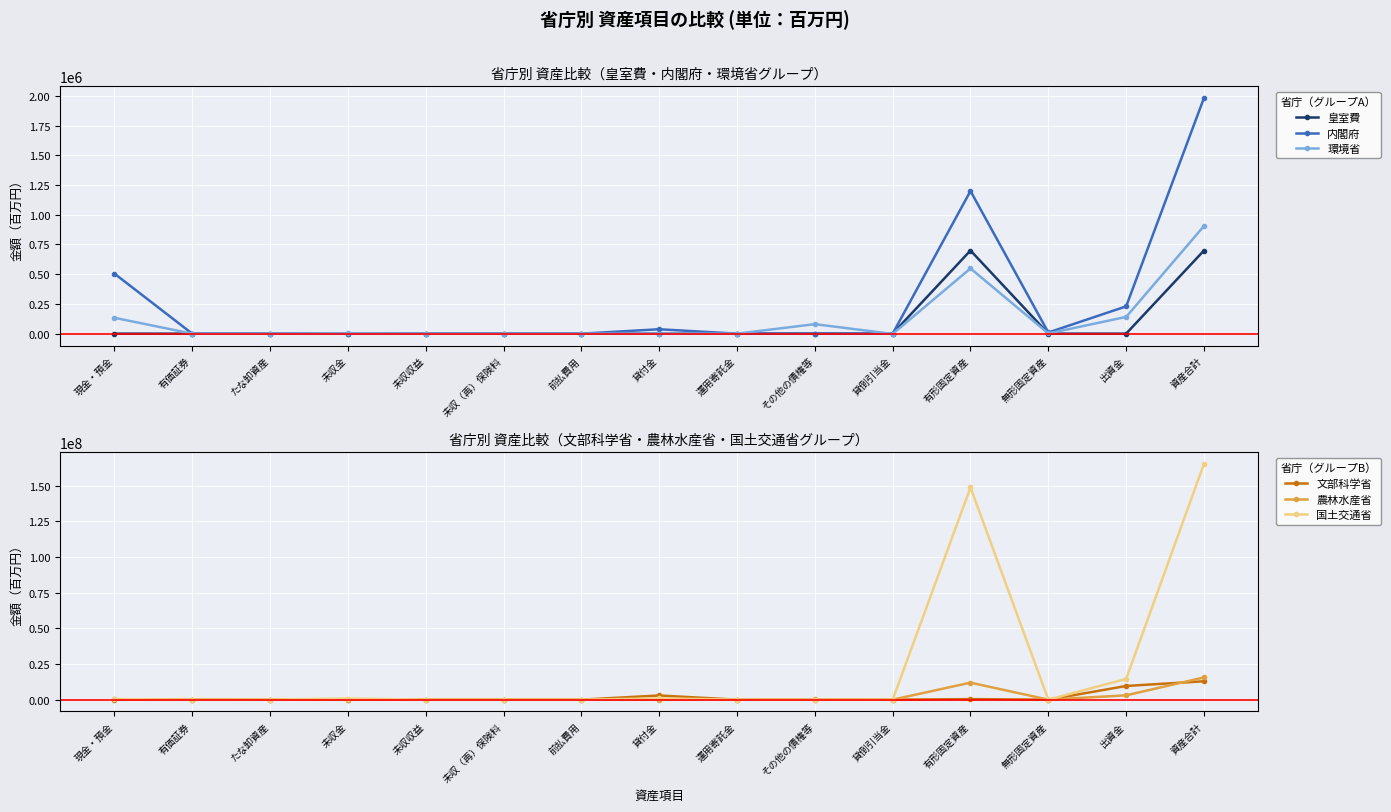

What is the difference between the maximum and minimum values in the 農林水産省 series?

15557862